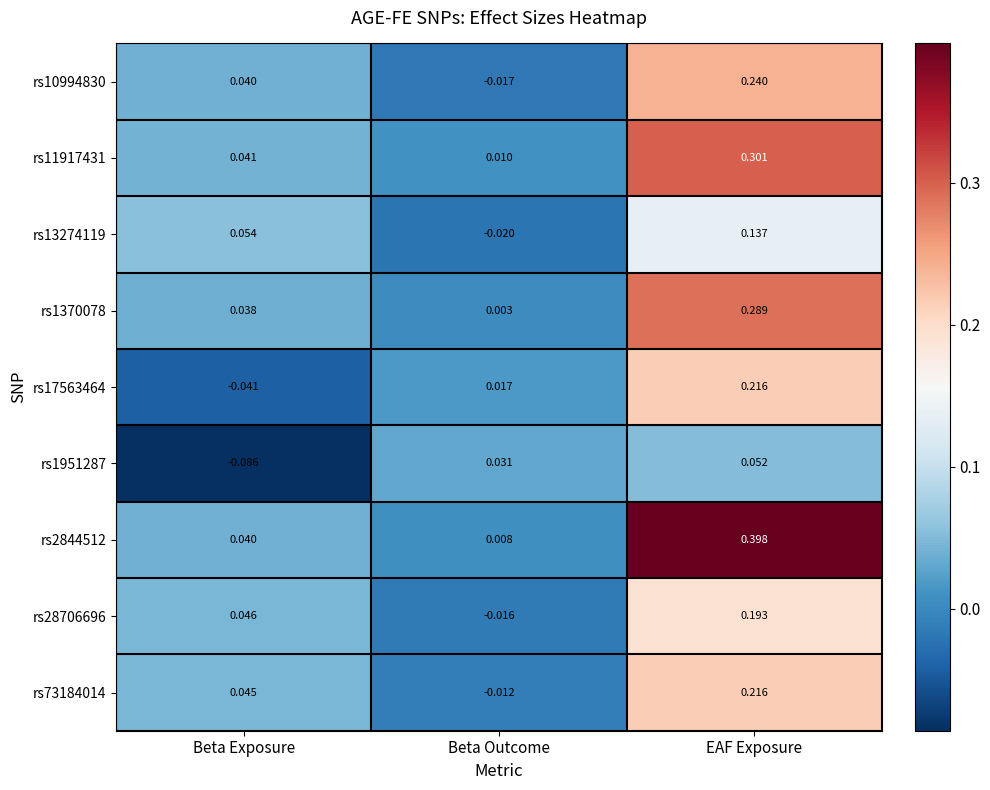

Where is rs73184014 nearest to the value 0?

Beta Outcome